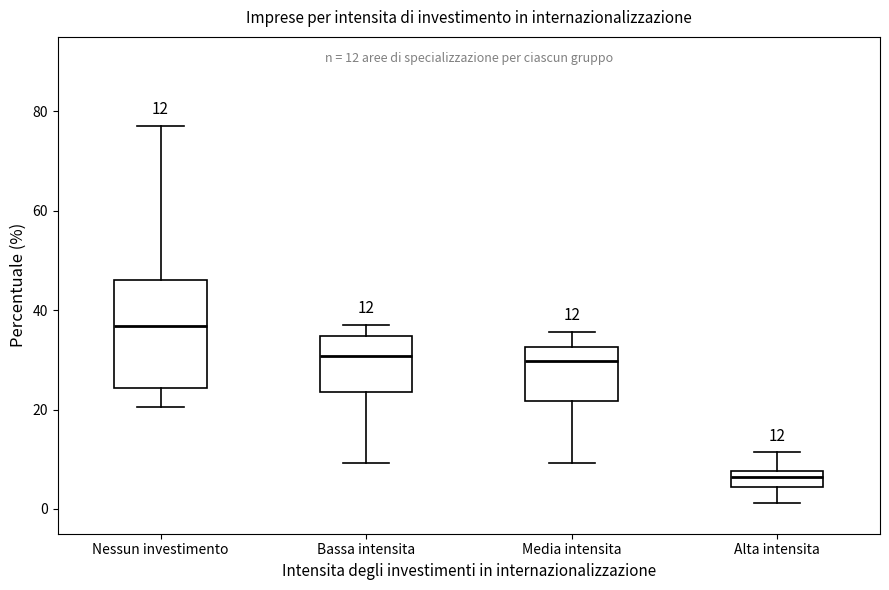

Which box's median line is the highest?

Nessun investimento